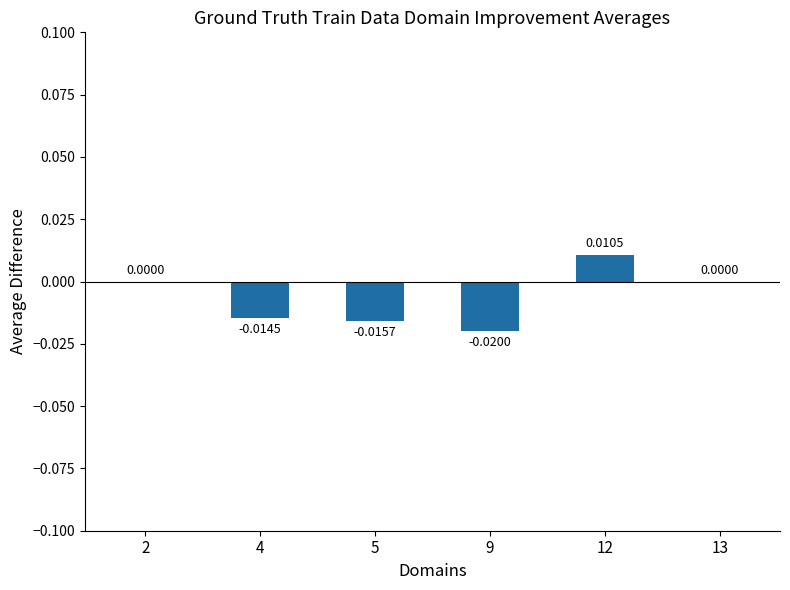

How many categories are shown in the chart?

6